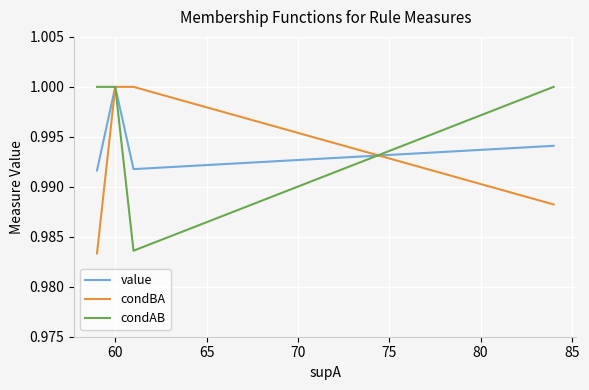

What is the sum of all value values?

4.0